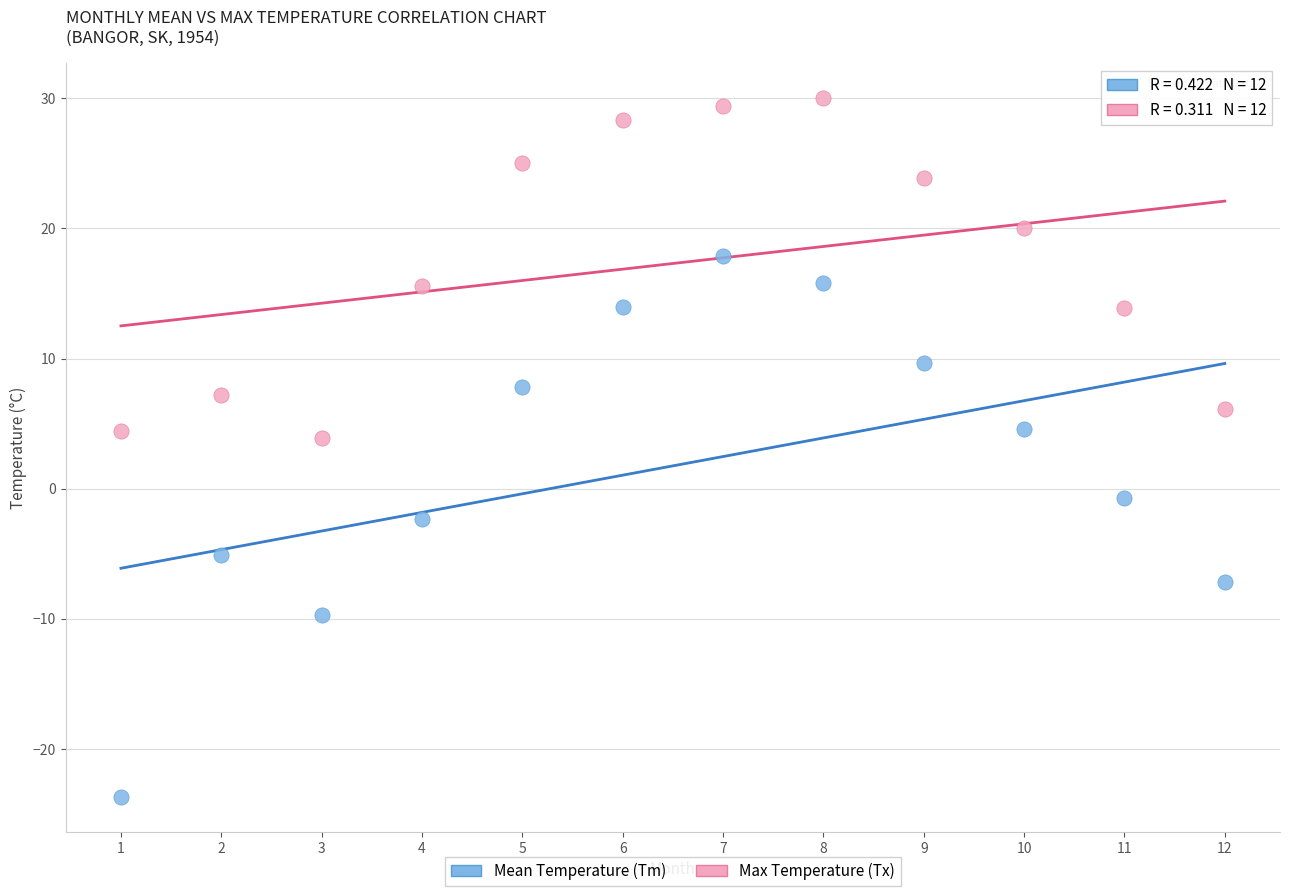

Across all data points, what is the range of X values (max minus min)?

11.0